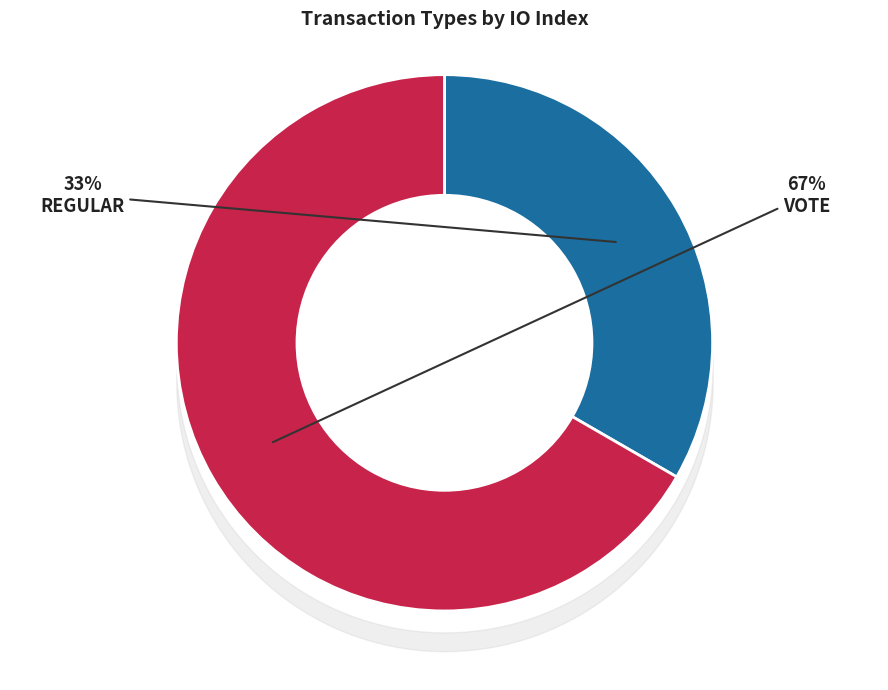

Is there any slice that represents more than half of the pie?

Yes